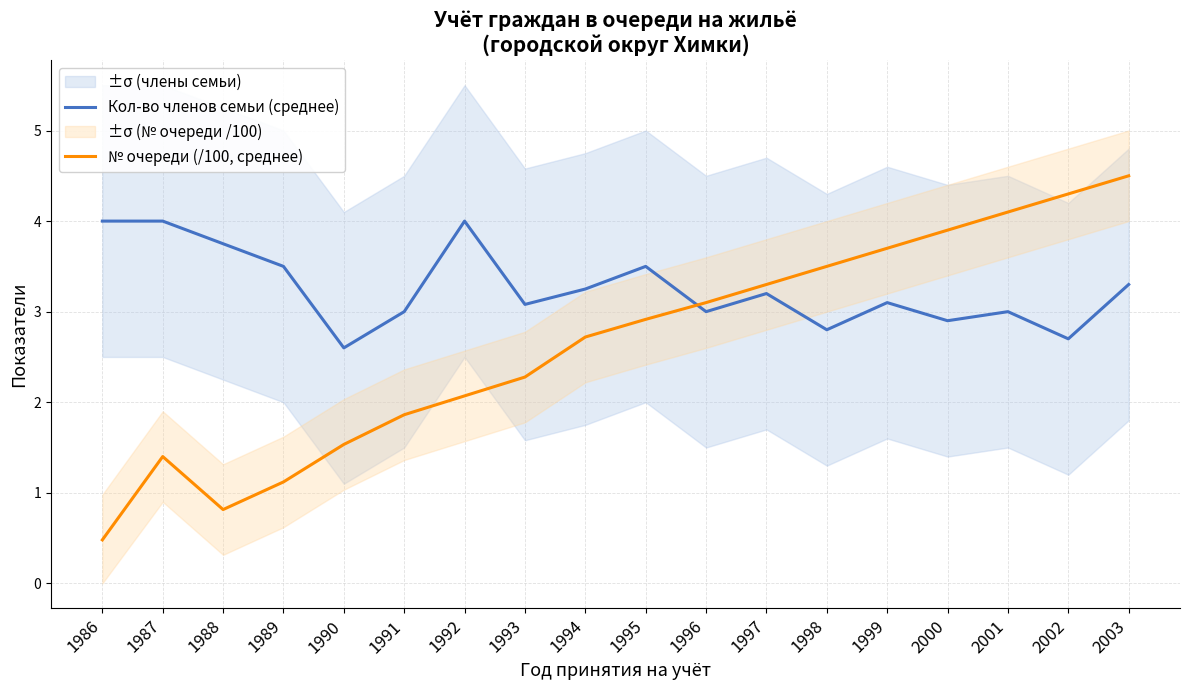

Rank the categories by № очереди (/100, среднее) value from lowest to highest.

1986, 1988, 1989, 1987, 1990, 1991, 1992, 1993, 1994, 1995, 1996, 1997, 1998, 1999, 2000, 2001, 2002, 2003